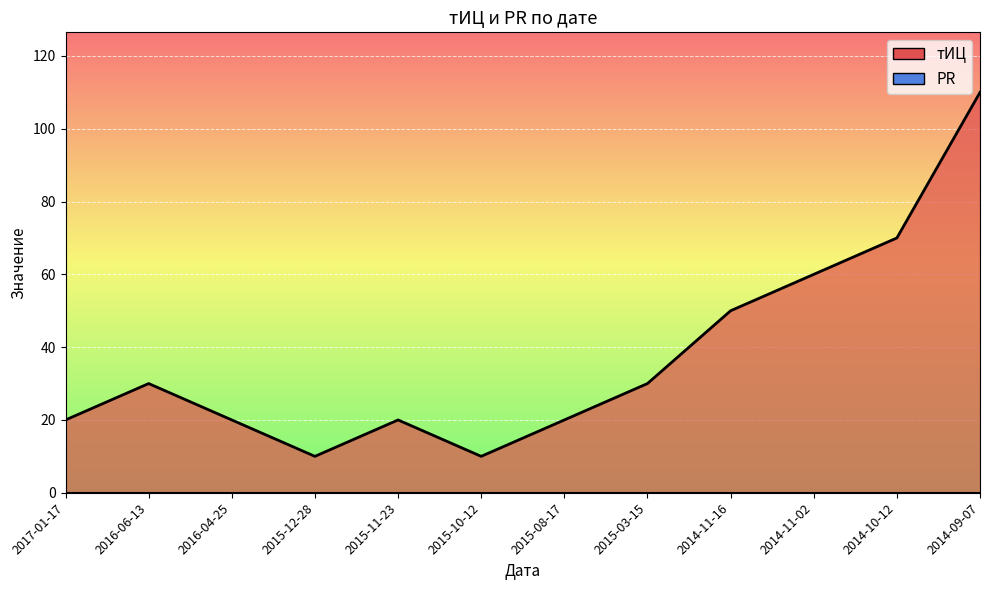

Which has a higher value, 2015-12-28 or 2014-11-02?

2014-11-02